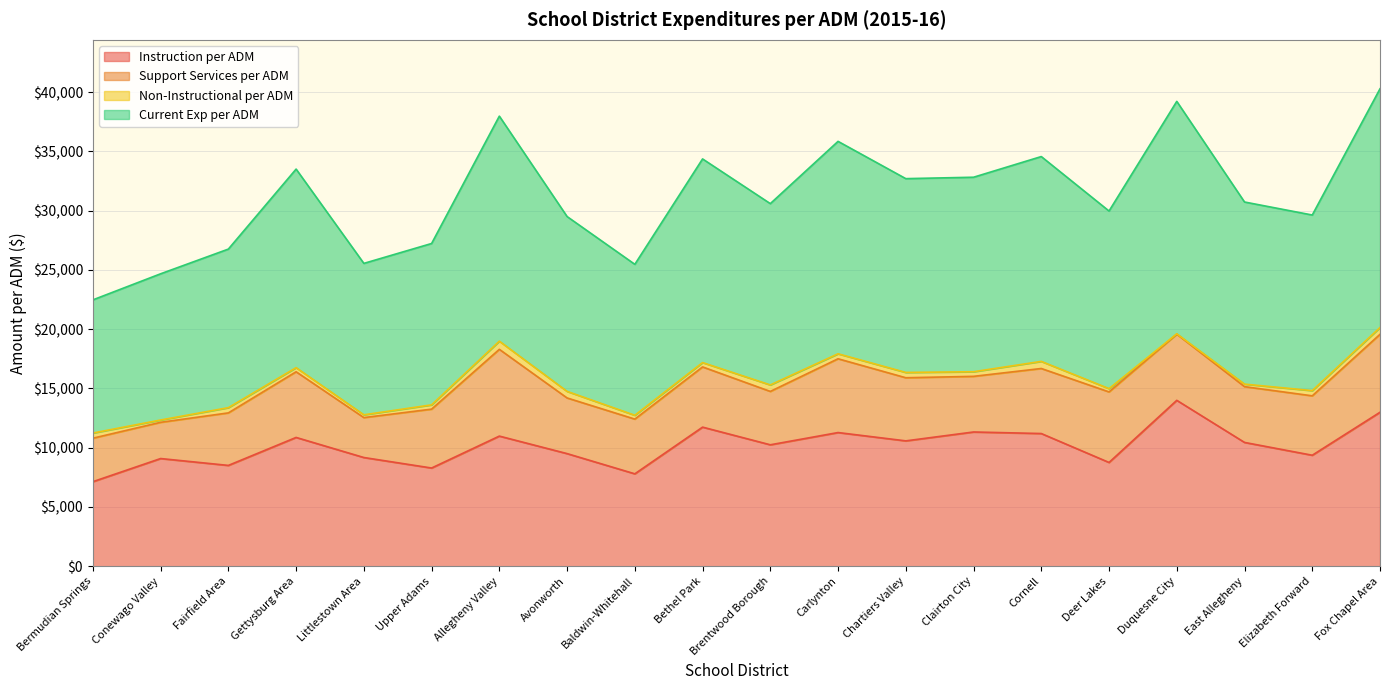

Which label corresponds to the largest value in the chart?

Fox Chapel Area